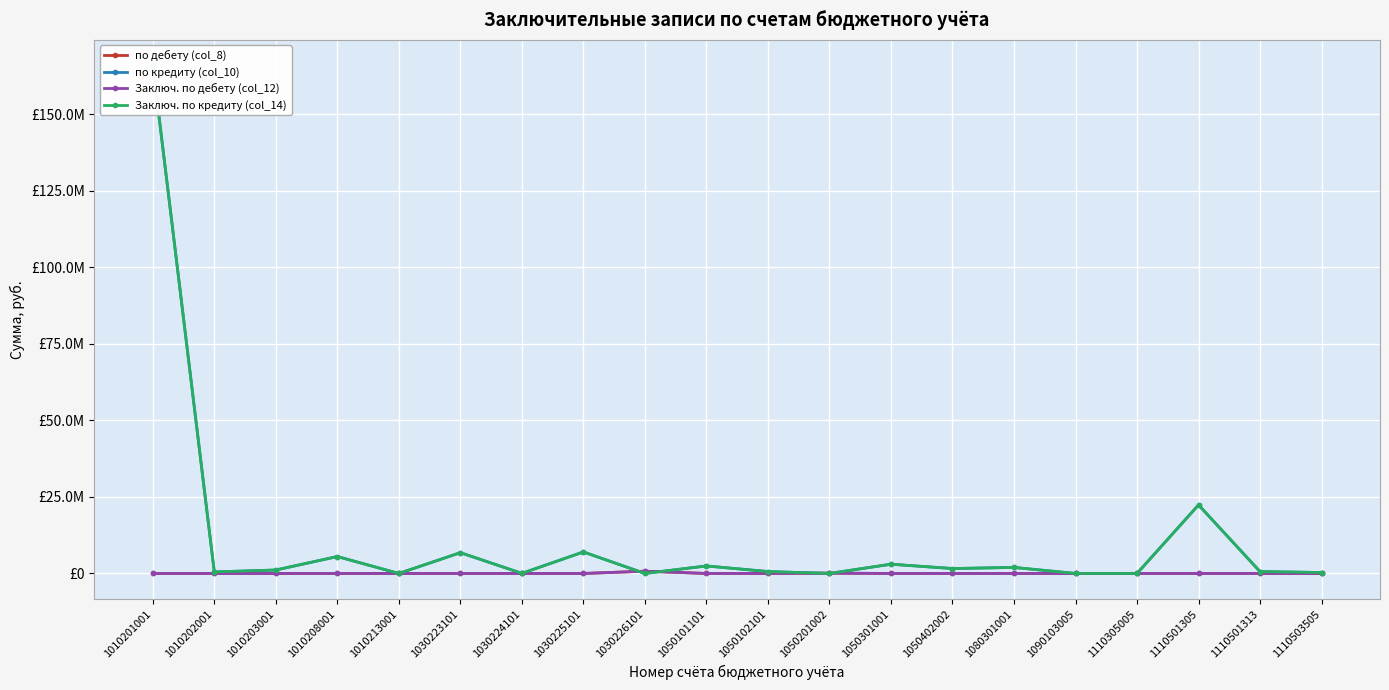

Which series has the largest range (max minus min)?

по кредиту (col_10)